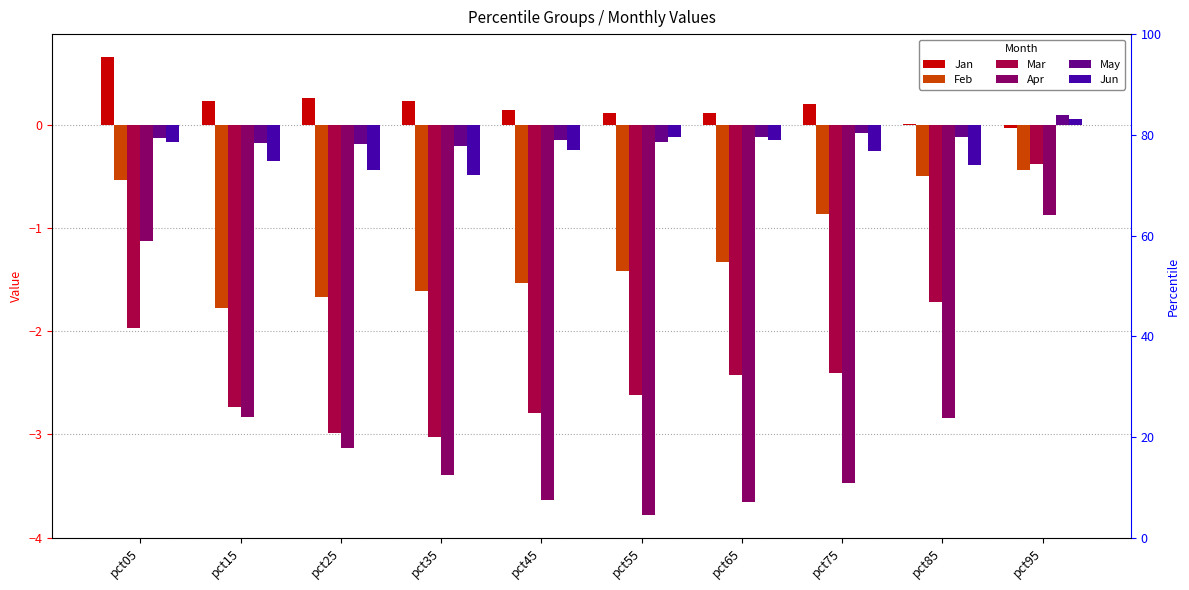

Between pct35 and pct85, which is larger?

pct35